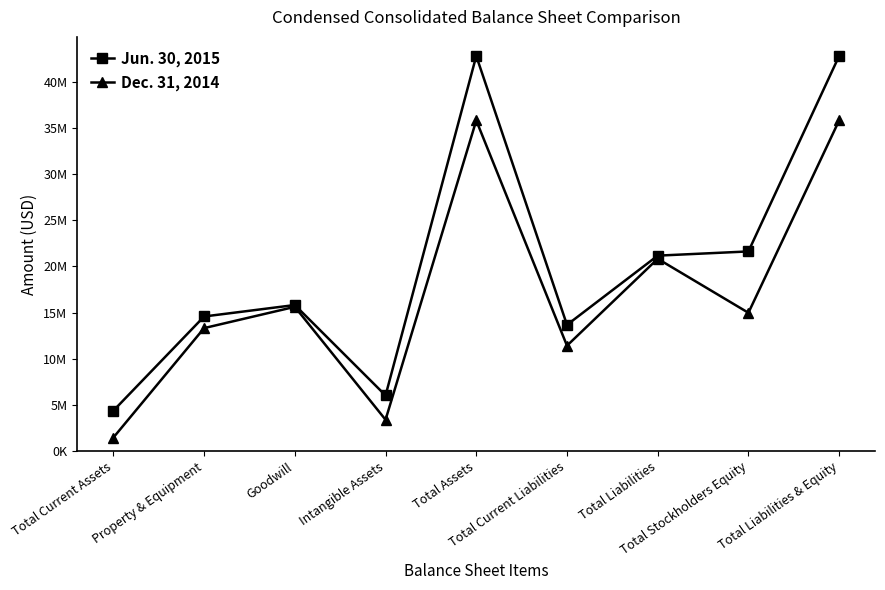

Does the chart have visible grid lines?

No